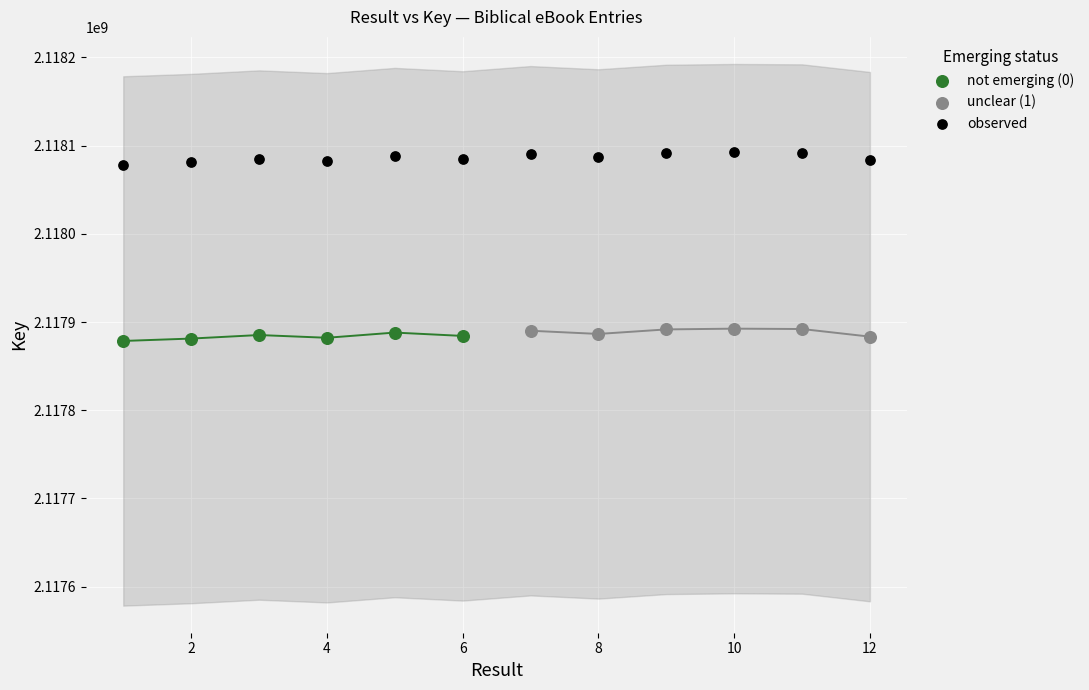

Which series contains the highest Y value?

observed